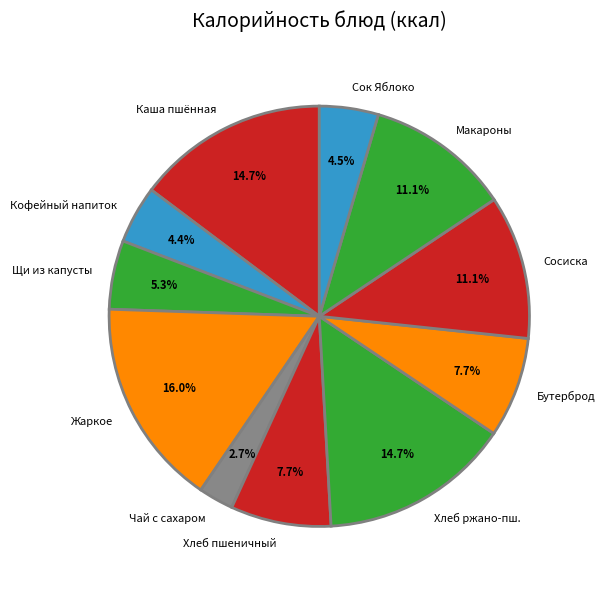

Between Макароны and Кофейный напиток, which is larger?

Макароны